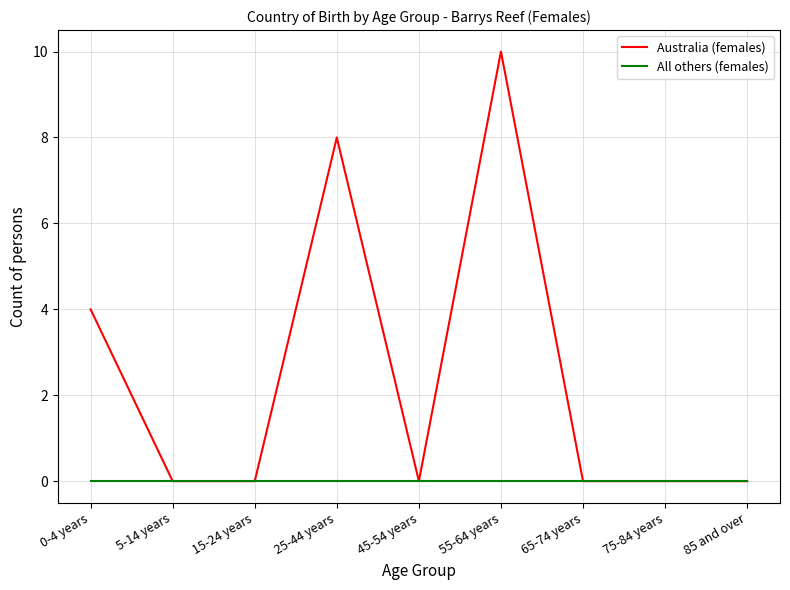

What is the maximum value shown in the chart?

10